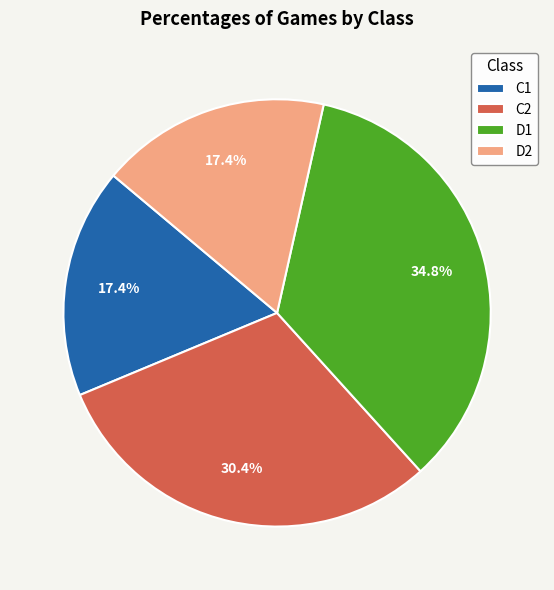

How many segments does this pie chart have?

4